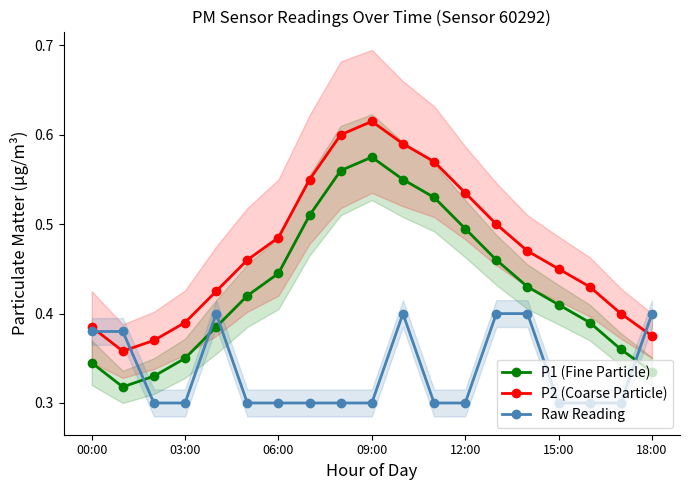

Does the chart have visible grid lines?

No